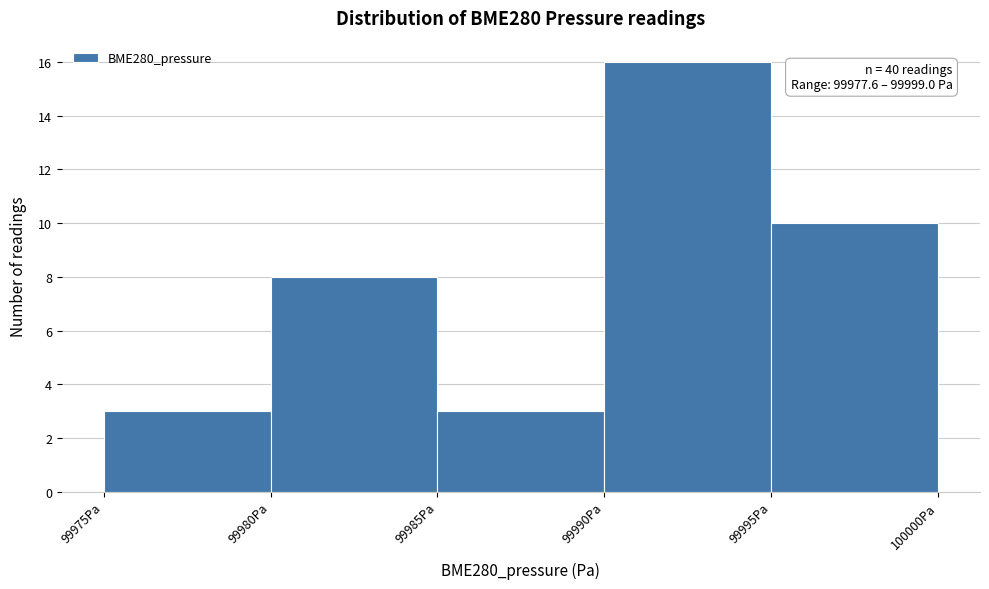

Which range on the x-axis has the tallest bar?

99990 to 99995